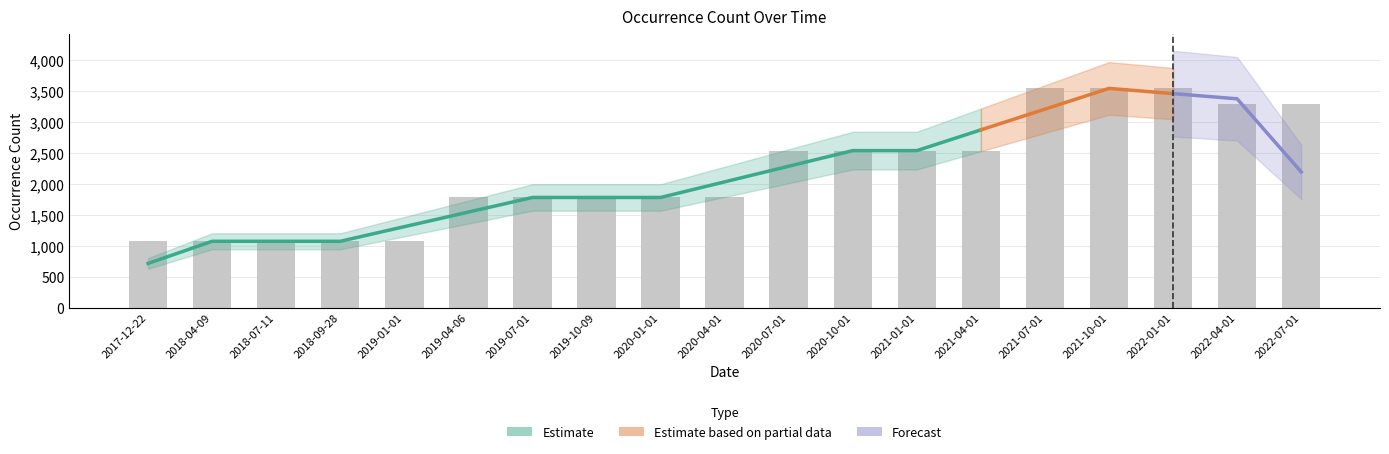

What is the difference between the maximum and minimum values?

2467